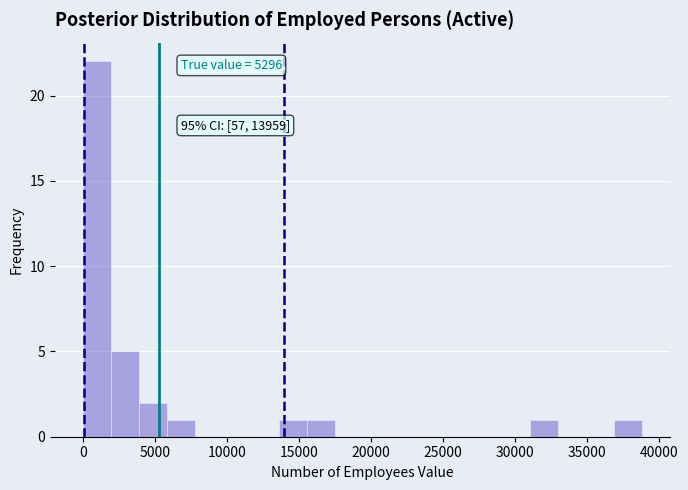

Around what value on the x-axis is the tallest bar? Give the approximate position of its centre, as read against the axis.

1000